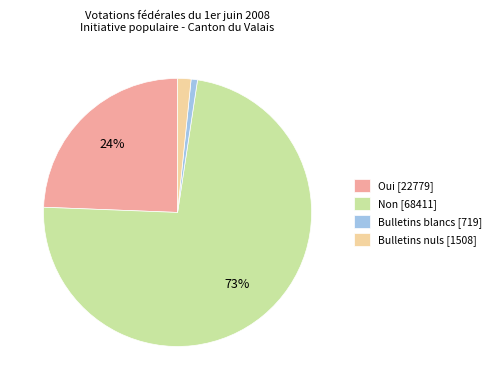

Count the number of slices in the pie.

4